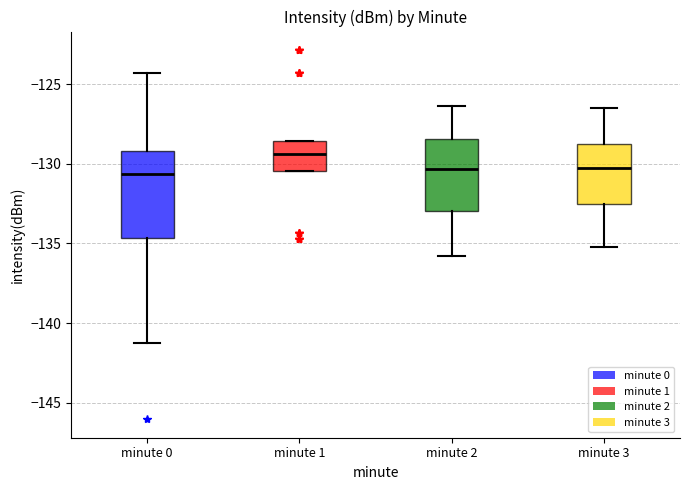

Reading left to right, transcribe this box plot: for each box, give where its median line is, the range the box spans, and where its two whiskers end, as read against the y-axis. The values are not printed on the chart, so give them approximately, as read against the axis.

minute 0: median -130.5, box -134.5 to -129.0, whiskers -141.5 to -124.5
minute 1: median -129.5, box -130.5 to -128.5, whiskers -130.5 to -128.5
minute 2: median -130.5, box -133.0 to -128.5, whiskers -136.0 to -126.5
minute 3: median -130.0, box -132.5 to -128.5, whiskers -135.0 to -126.5